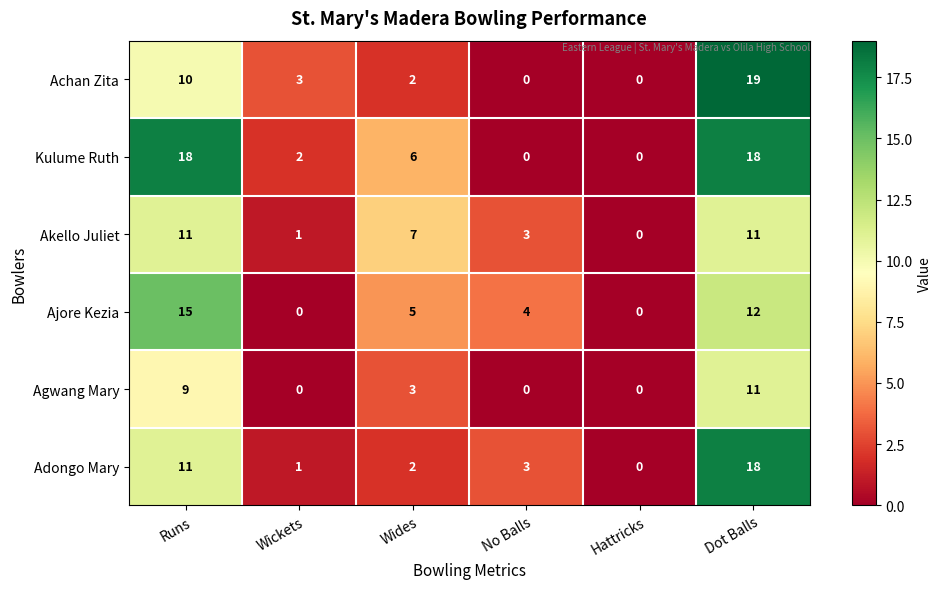

Which series has the largest range (max minus min)?

Achan Zita